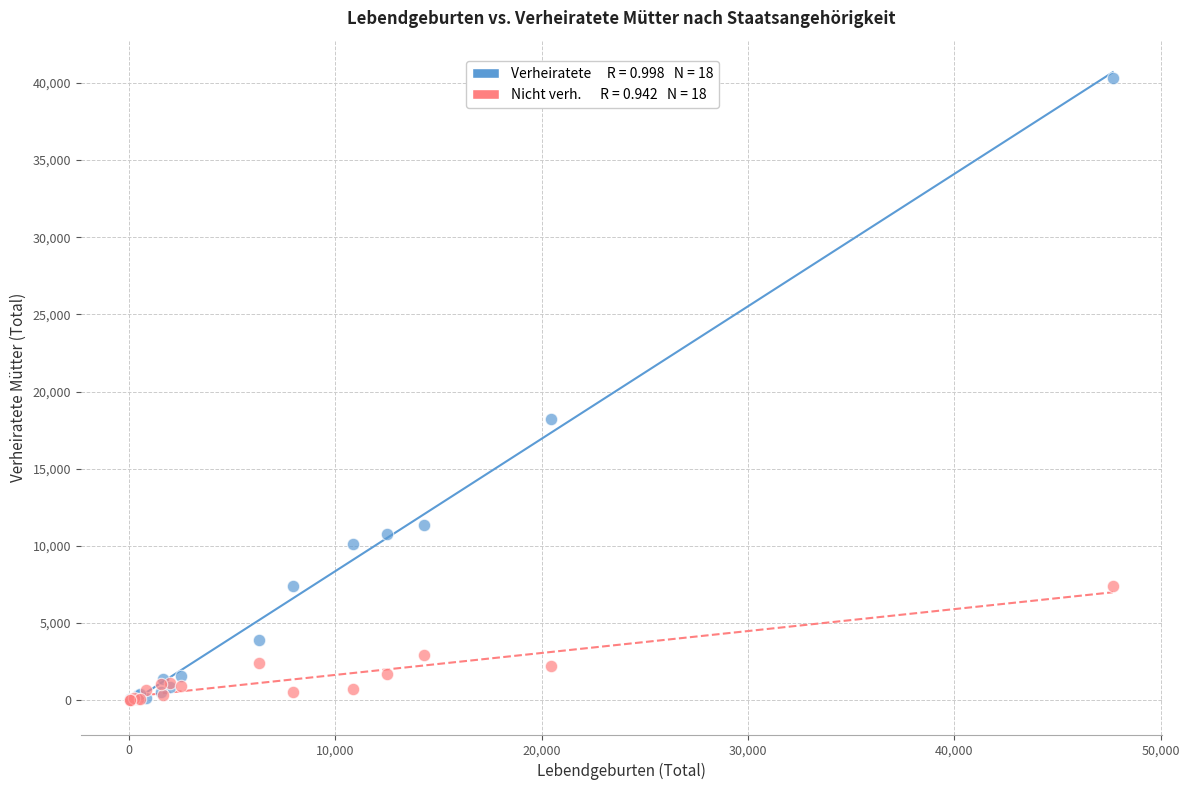

Across all series, what Y value is closest to 20157?

18224